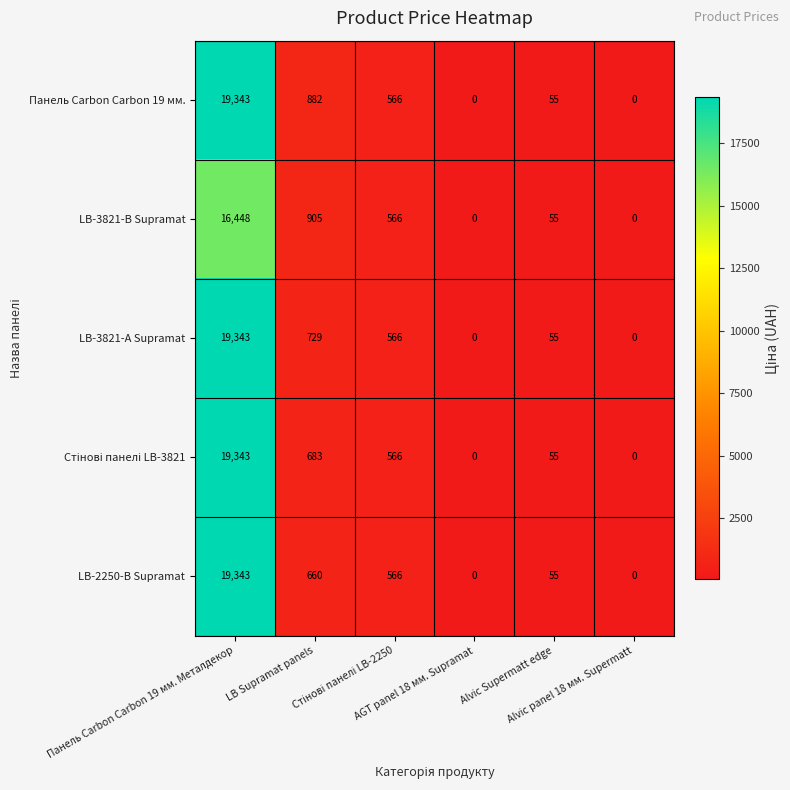

What is the average value of the LB-3821-А Supramat series?

3449